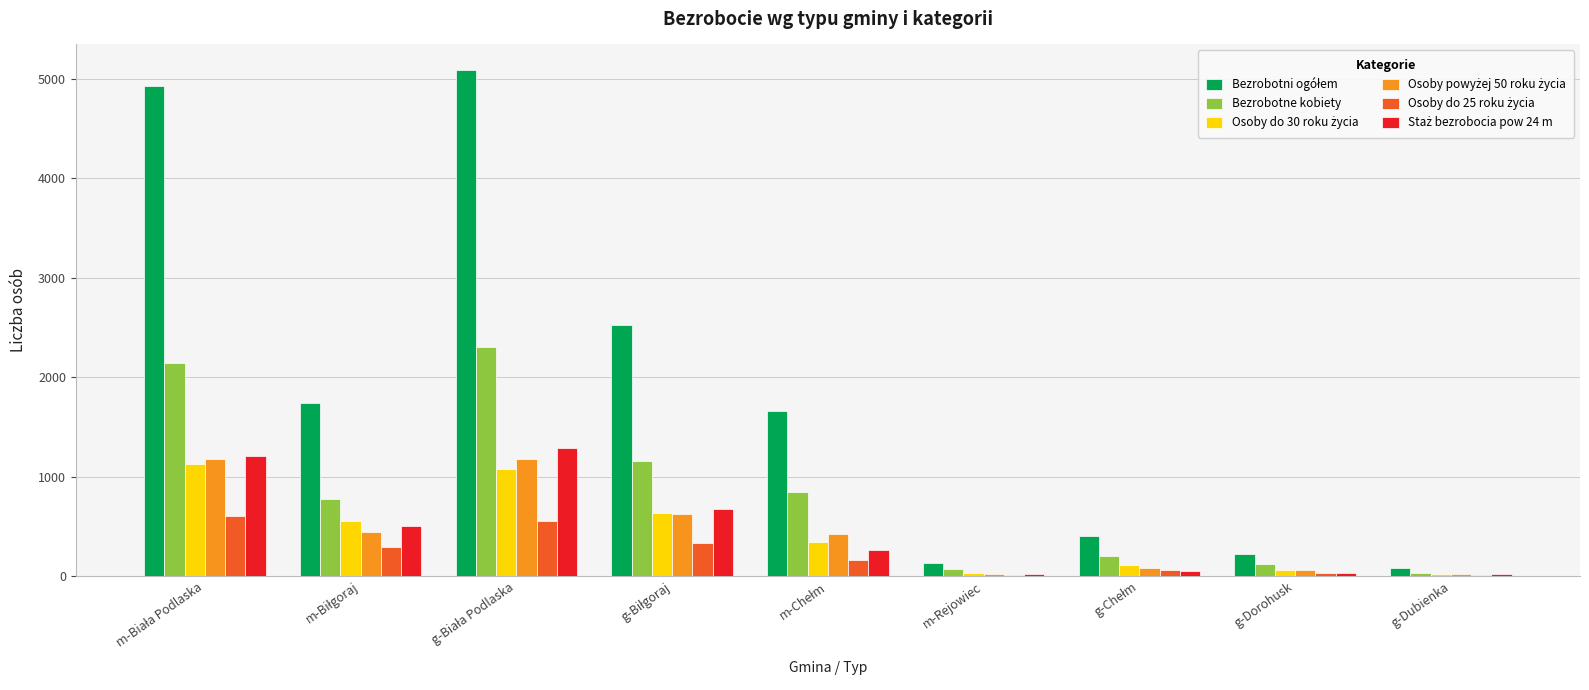

What is the maximum value shown in the chart?

5093